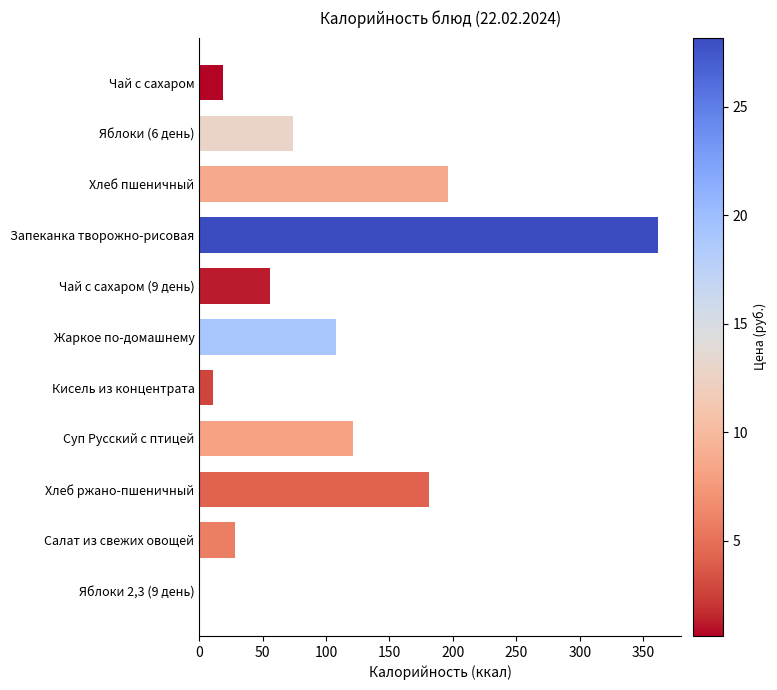

Where is the data nearest to the value 181?

Хлеб ржано-пшеничный